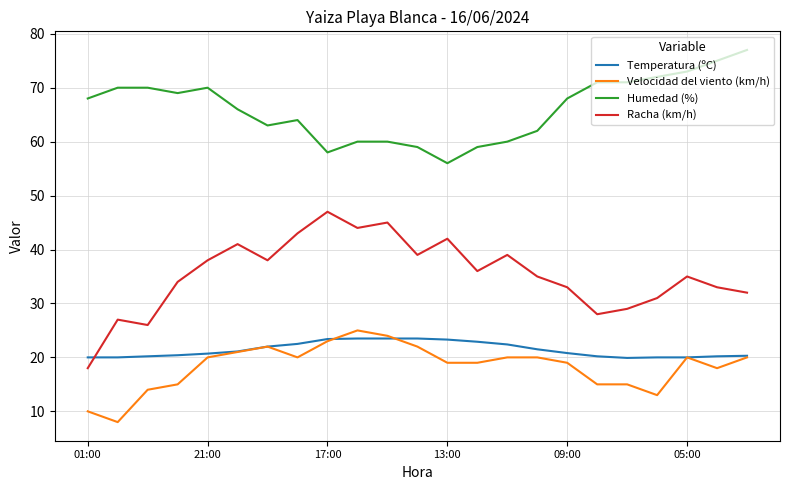

At how many categories does at least one series exceed 76?

1